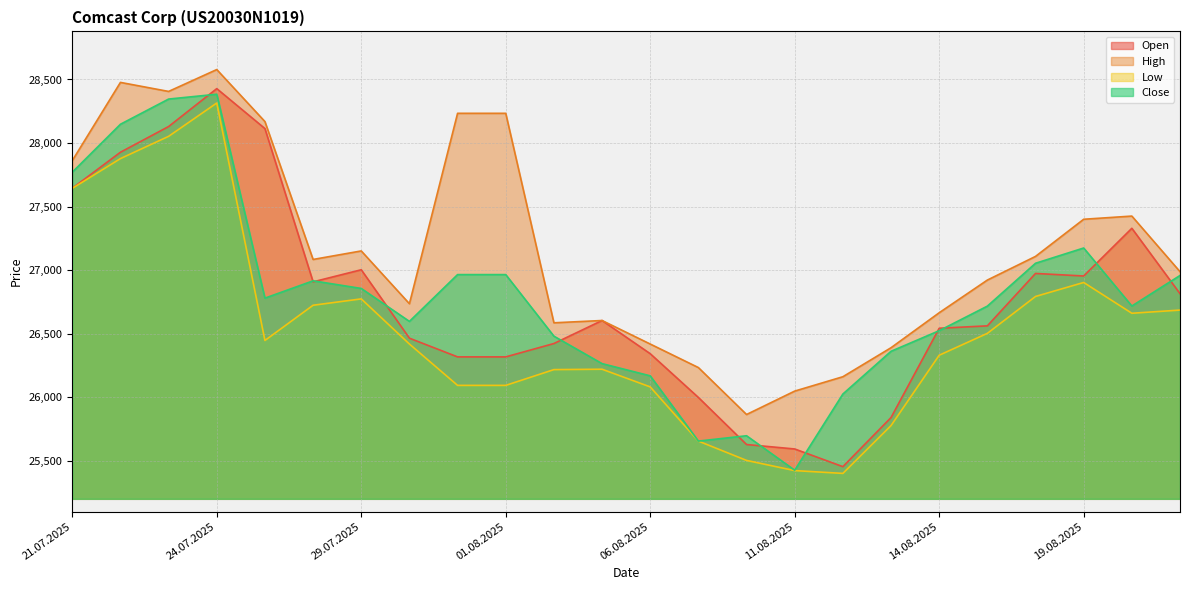

True or false: Open and Low cross at least once.

False